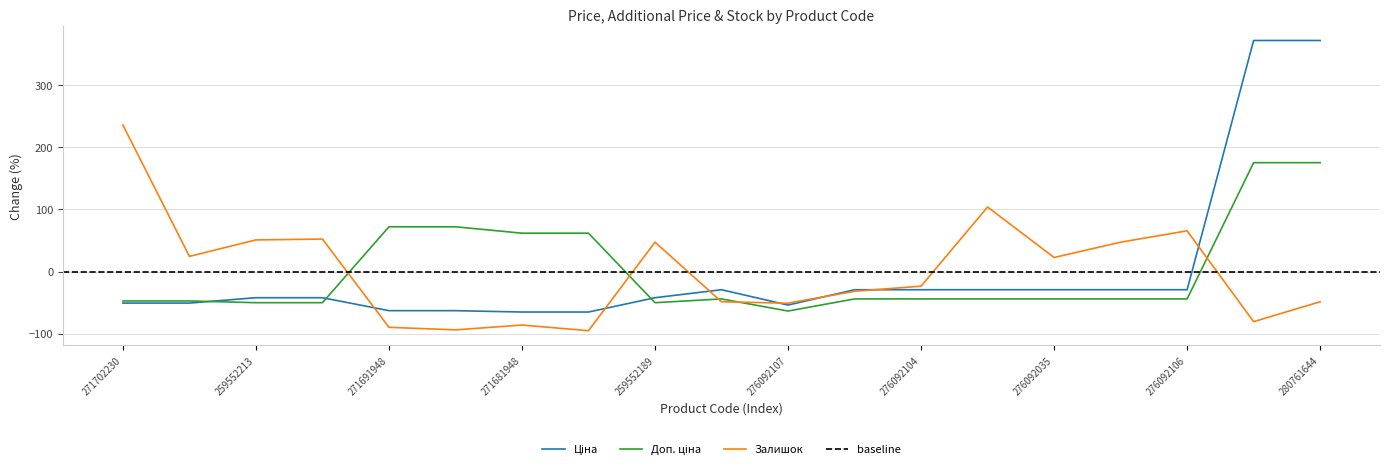

How many times do Залишок and Доп. ціна cross each other?

5